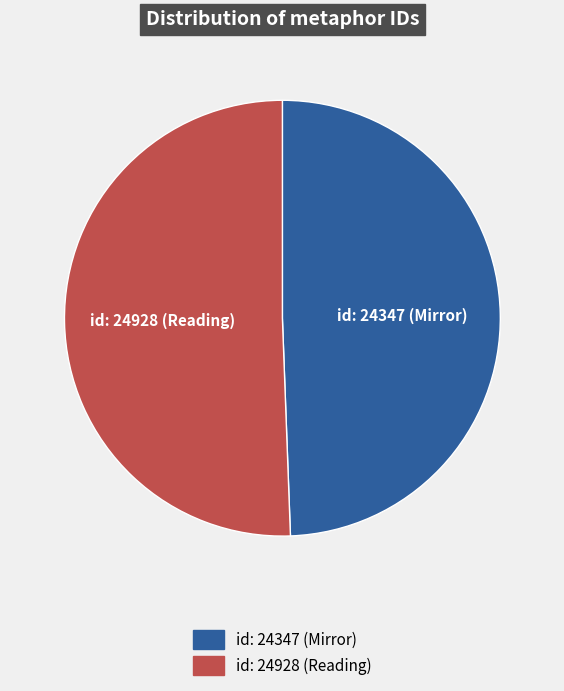

Does any single category account for the majority?

Yes